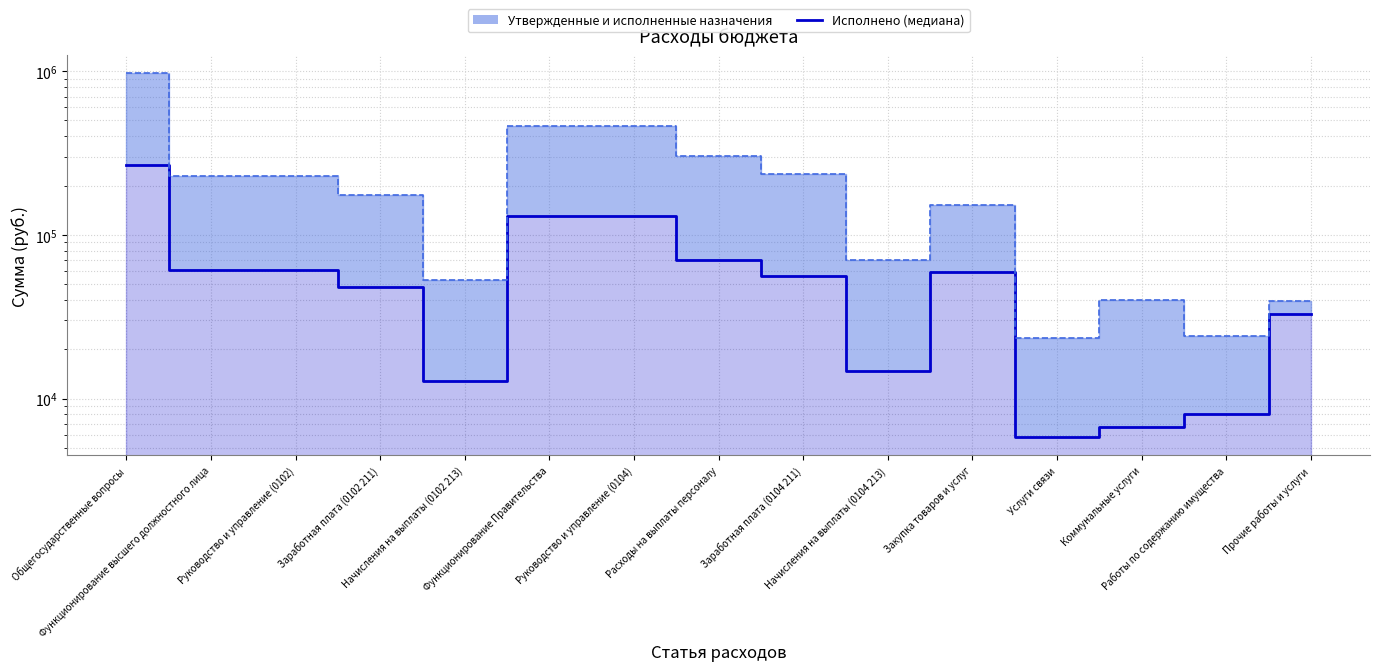

How many interior local peaks does the Исполнено series have?

1